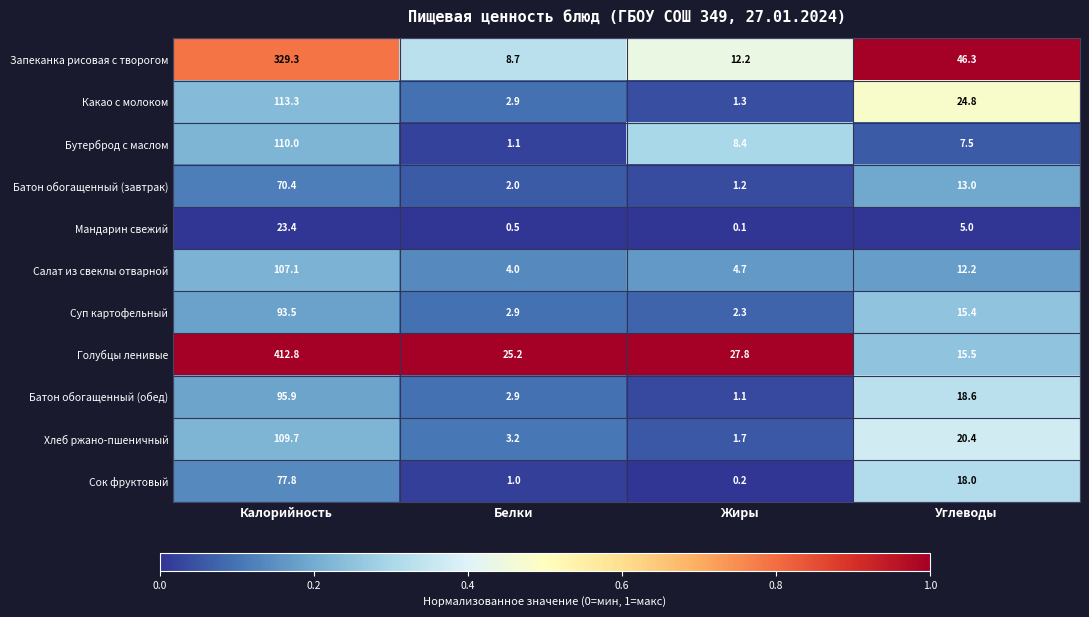

At Калорийность, list the series in order from largest to smallest.

Голубцы ленивые, Запеканка рисовая с творогом, Какао с молоком, Бутерброд с маслом, Хлеб ржано-пшеничный, Салат из свеклы отварной, Батон обогащенный (обед), Суп картофельный, Сок фруктовый, Батон обогащенный (завтрак), Мандарин свежий